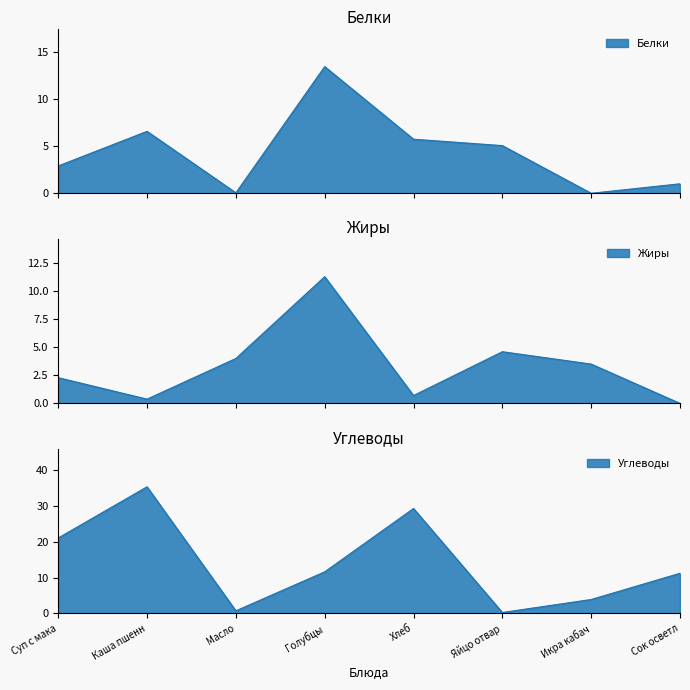

What is the label of the 8th point from the right?

Суп с мака